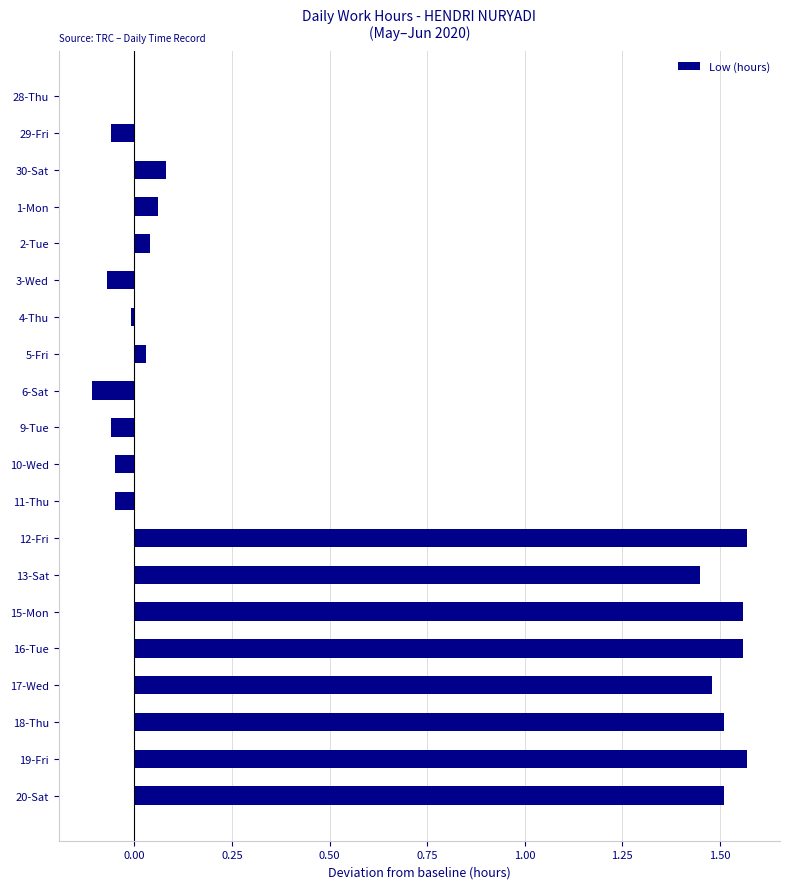

What is the sum of all values?

12.0